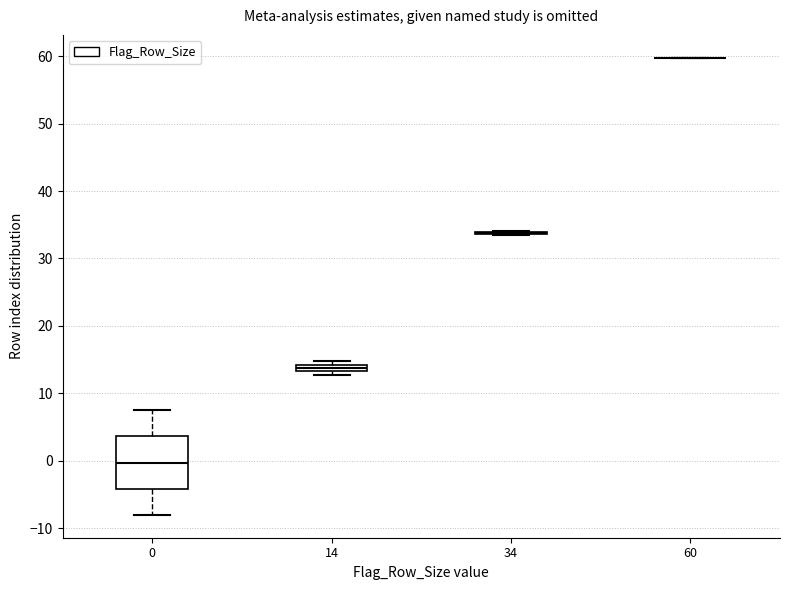

Which box is the tallest, from its lower edge to its upper edge?

0